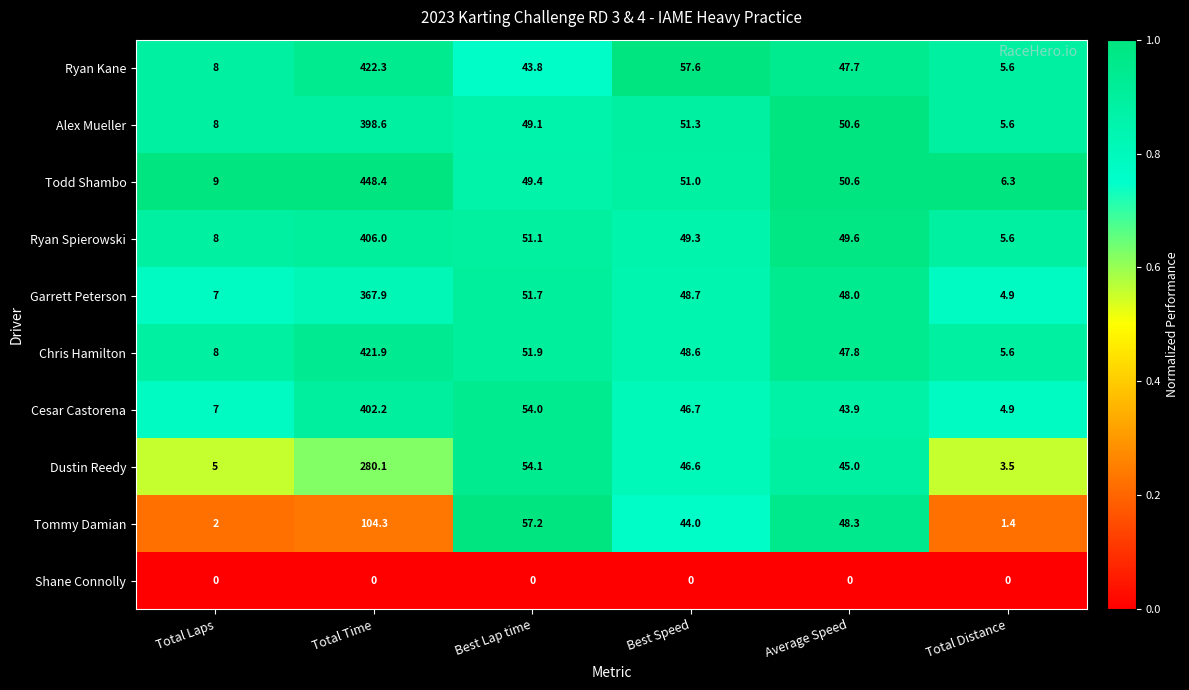

What is the difference between the highest and lowest values at Total Time?

448.4